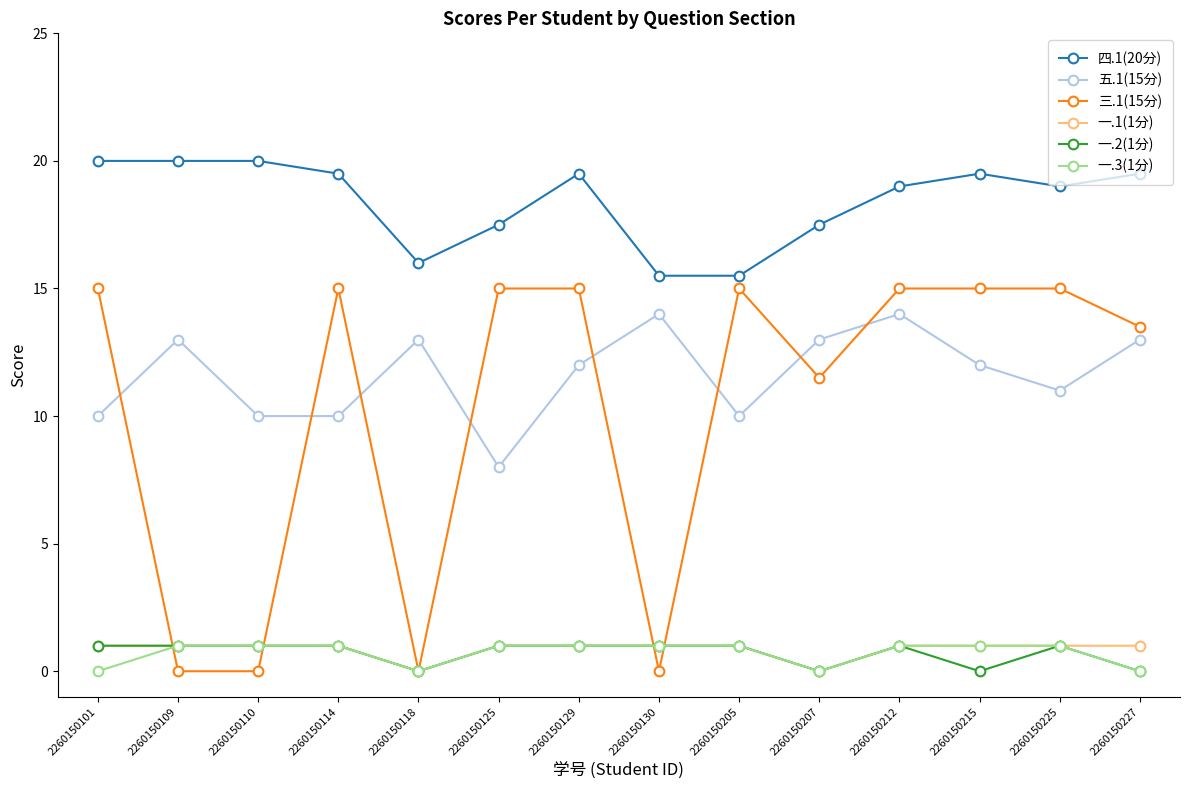

How many distinct data groups are displayed?

6